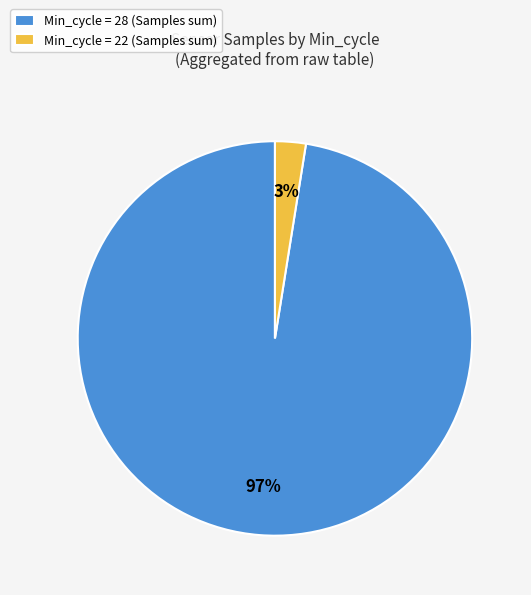

To the nearest percent, what is the average slice percentage?

50%